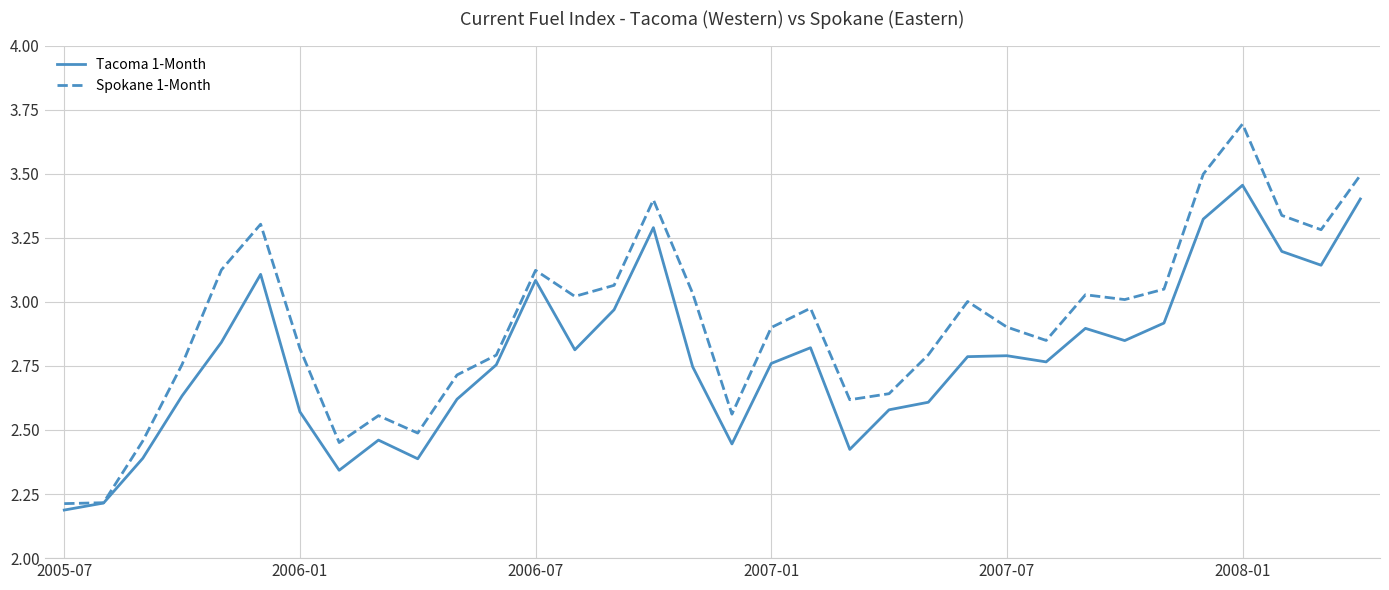

What are all the series names shown in the legend?

Tacoma 1-Month, Spokane 1-Month